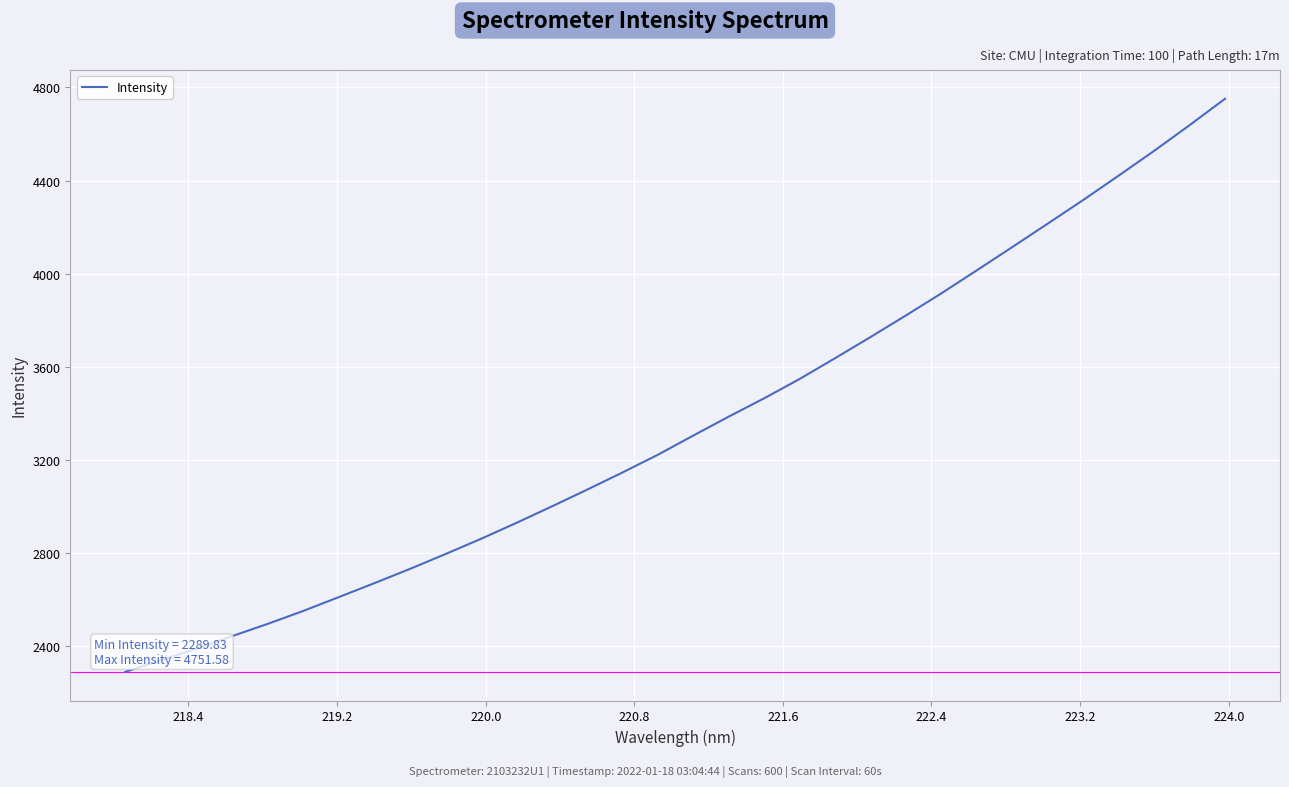

True or false: the data has more than 1 interior local peaks.

False